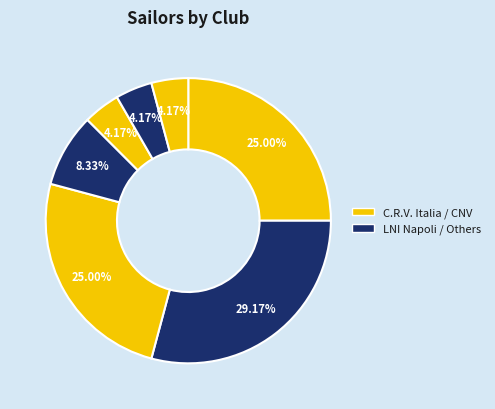

How many segments does this pie chart have?

7